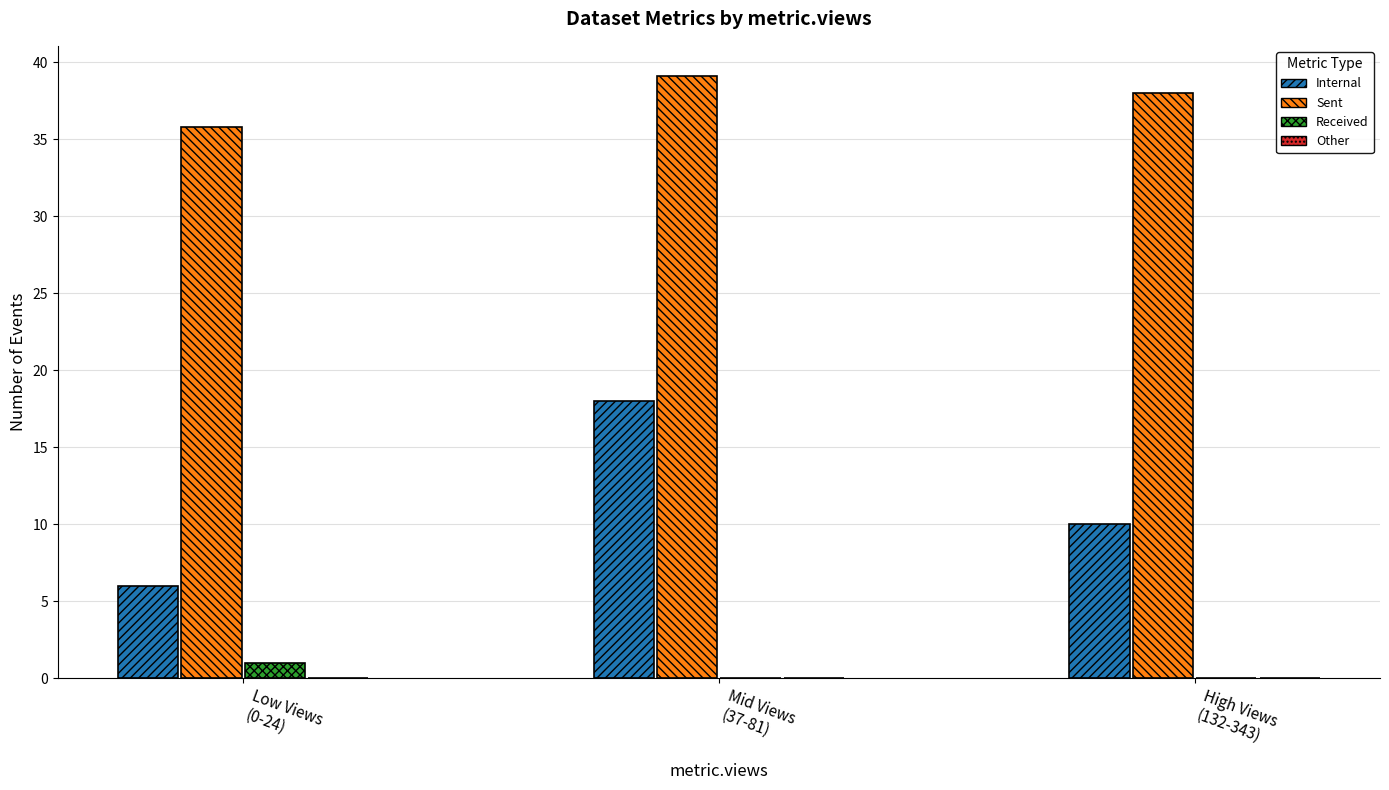

Which series has the largest total across all categories?

Sent